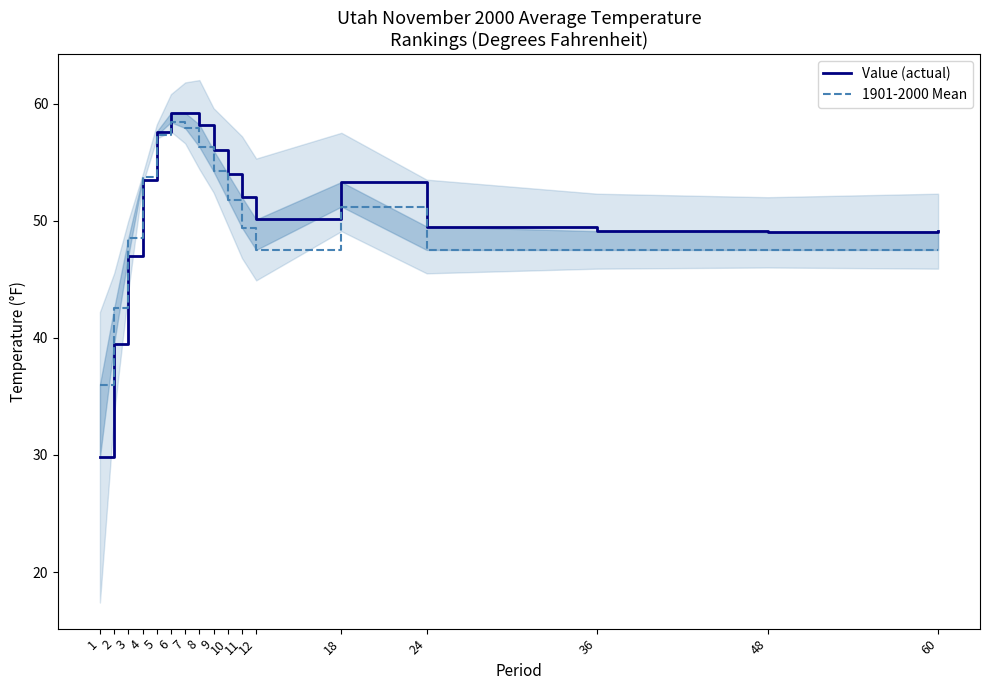

Reading left to right, transcribe all the data shown in this chart.

Value (actual): 29.8	39.5	47.0	53.5	57.6	59.2	59.2	58.2	56.0	54.0	52.0	50.1	53.3	49.5	49.1	49.0	49.1
1901-2000 Mean: 36.0	42.5	48.5	53.7	57.3	58.4	57.9	56.3	54.2	51.8	49.4	47.5	51.2	47.5	47.5	47.5	47.5